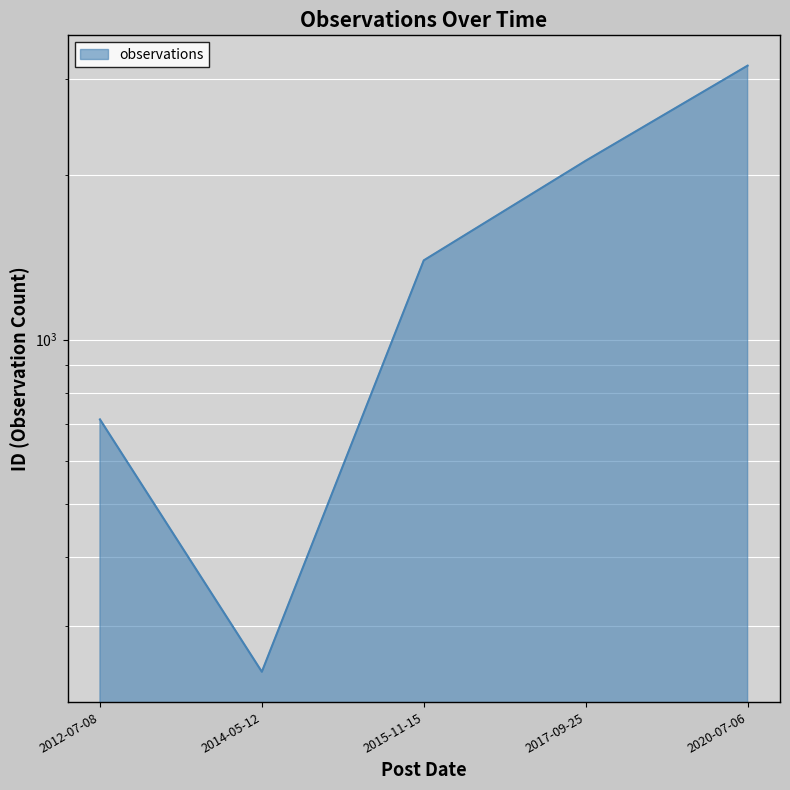

What is the difference between the maximum and minimum values?

2925